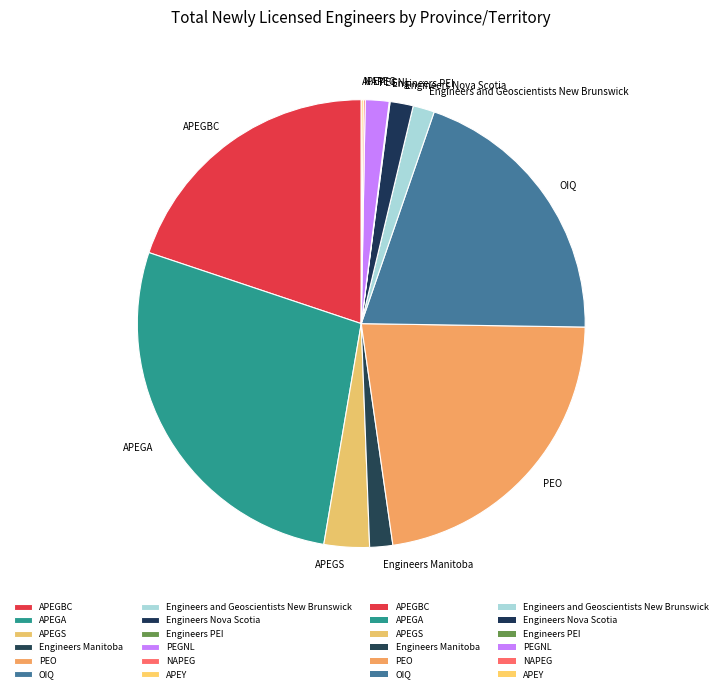

Which category has the biggest portion of the pie?

APEGA